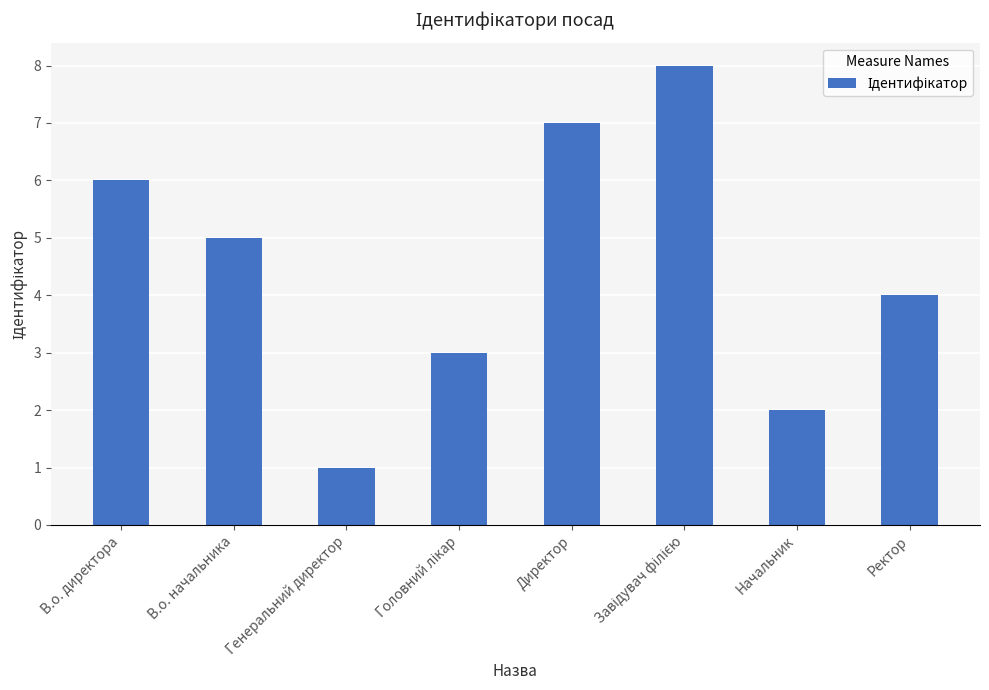

True or false: the data shows 2 at Начальник.

True